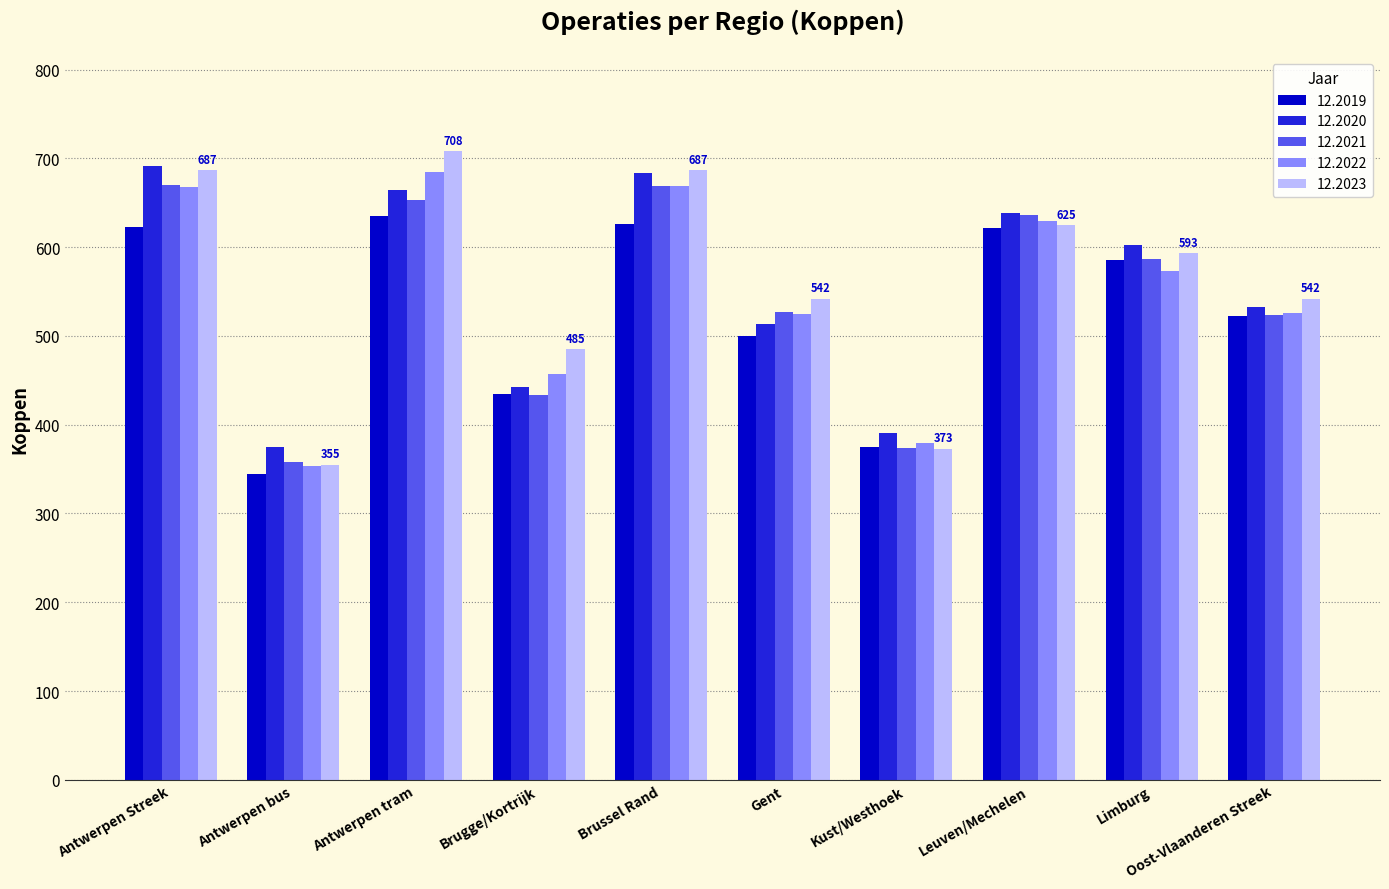

What is the approximate value of 12.2021 at Limburg?

587